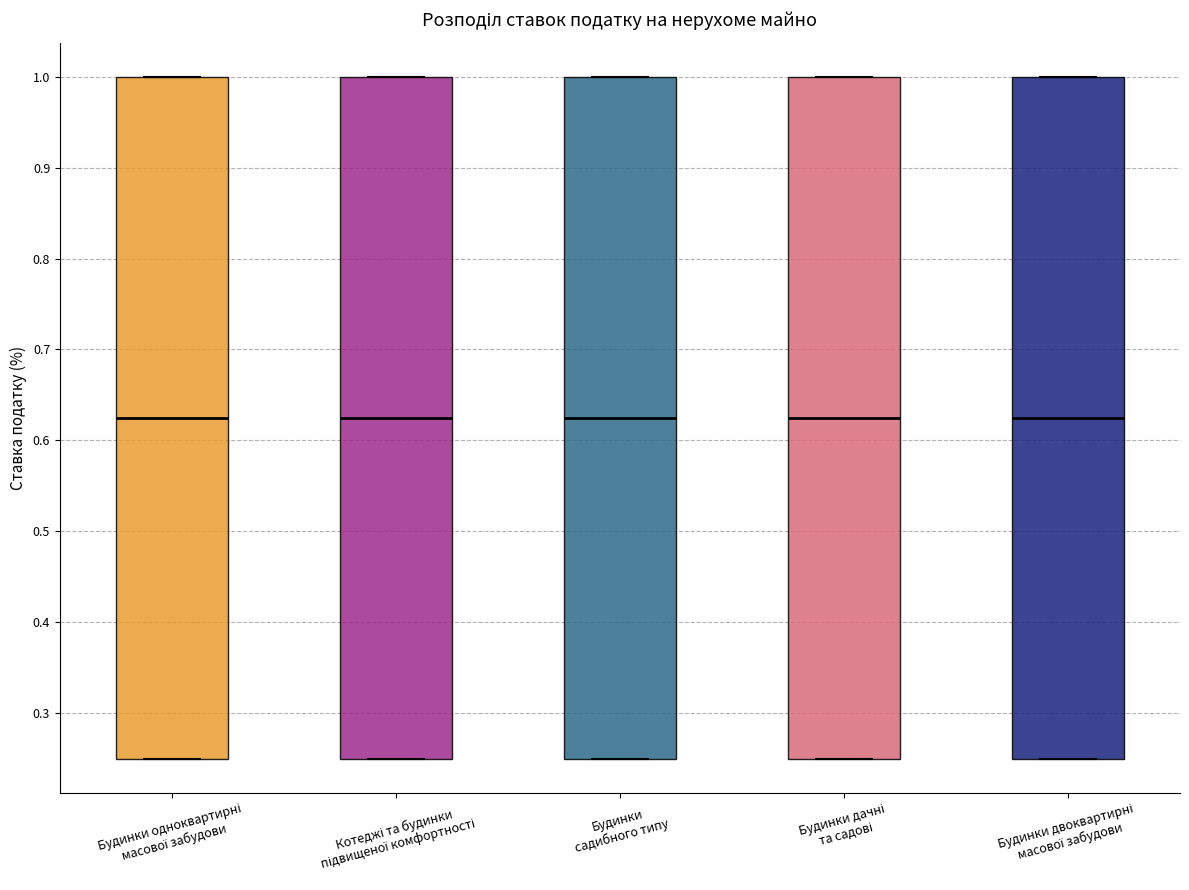

Where is the upper edge of the box for Котеджі та будинки підвищеної комфортності on the y-axis? The values are not printed on the chart, so give them approximately, as read against the axis.

1.00